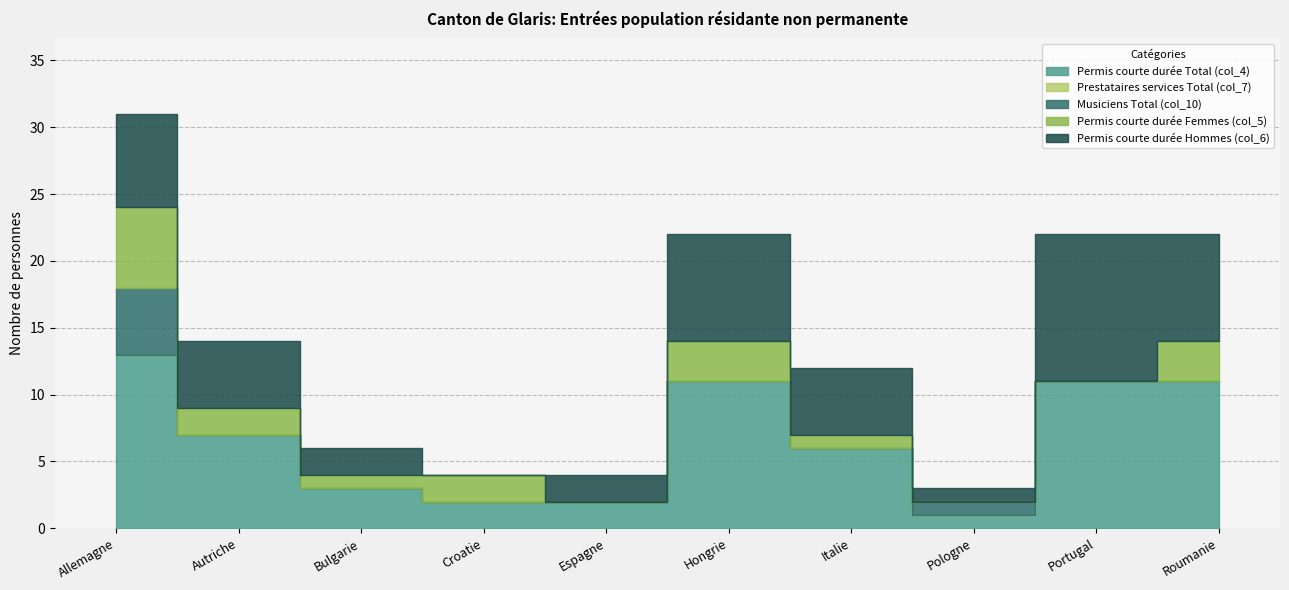

True or false: Prestataires services Total (col_7) and Permis courte durée Total (col_4) intersect in this chart.

False